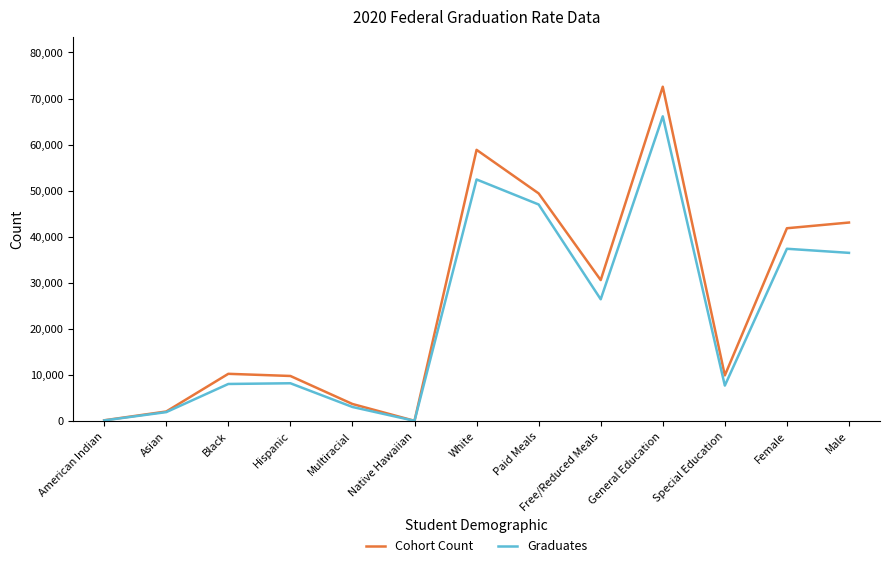

Which series has the largest total across all categories?

Cohort Count